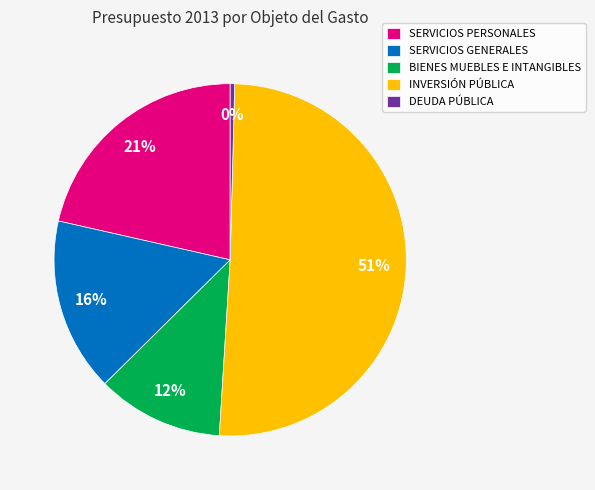

Rank the categories by value from highest to lowest.

INVERSIÓN PÚBLICA, SERVICIOS PERSONALES, SERVICIOS GENERALES, BIENES MUEBLES E INTANGIBLES, DEUDA PÚBLICA